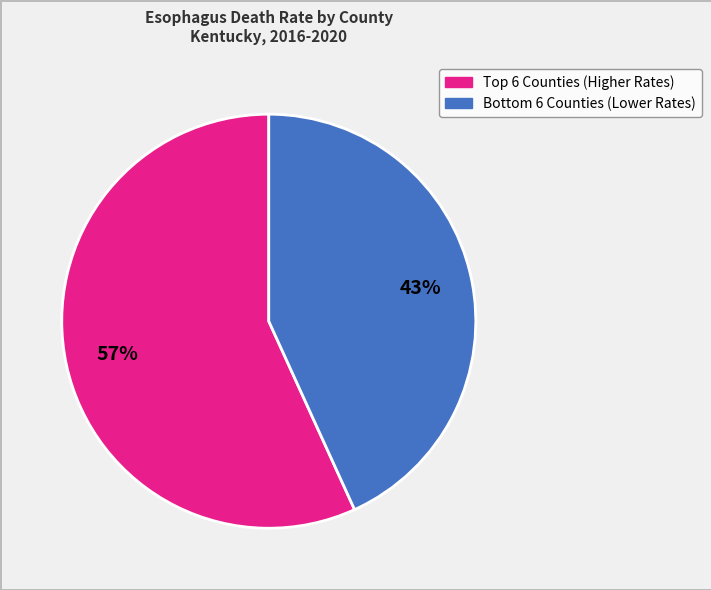

Is there any slice that represents more than half of the pie?

Yes